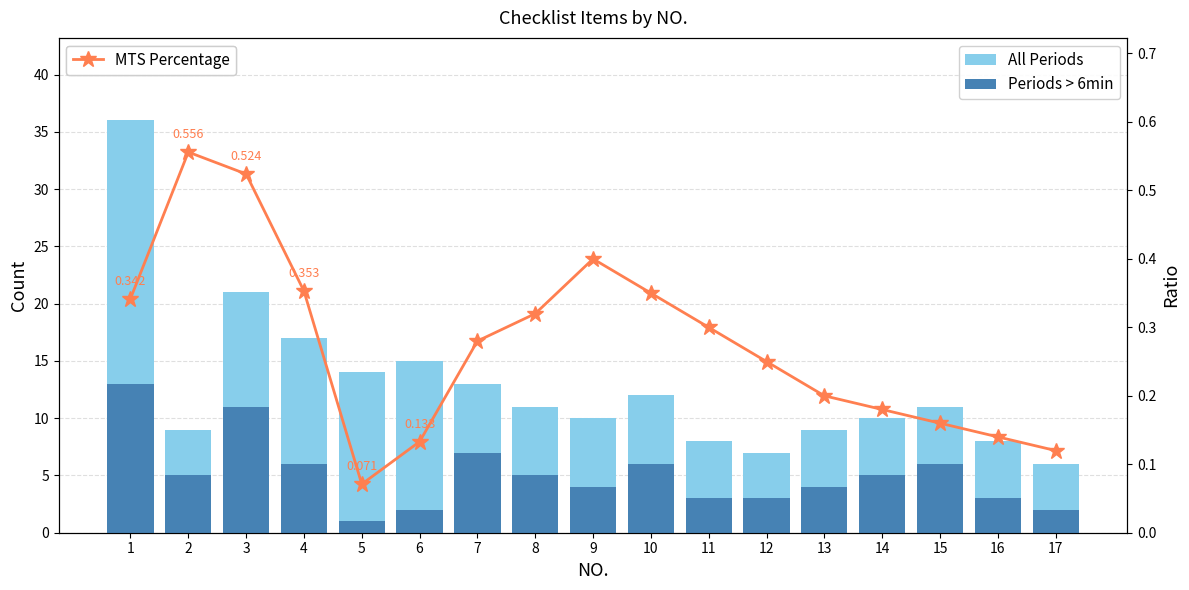

Rank the series by their average value, from highest to lowest.

All Periods, Periods > 6min, MTS Percentage